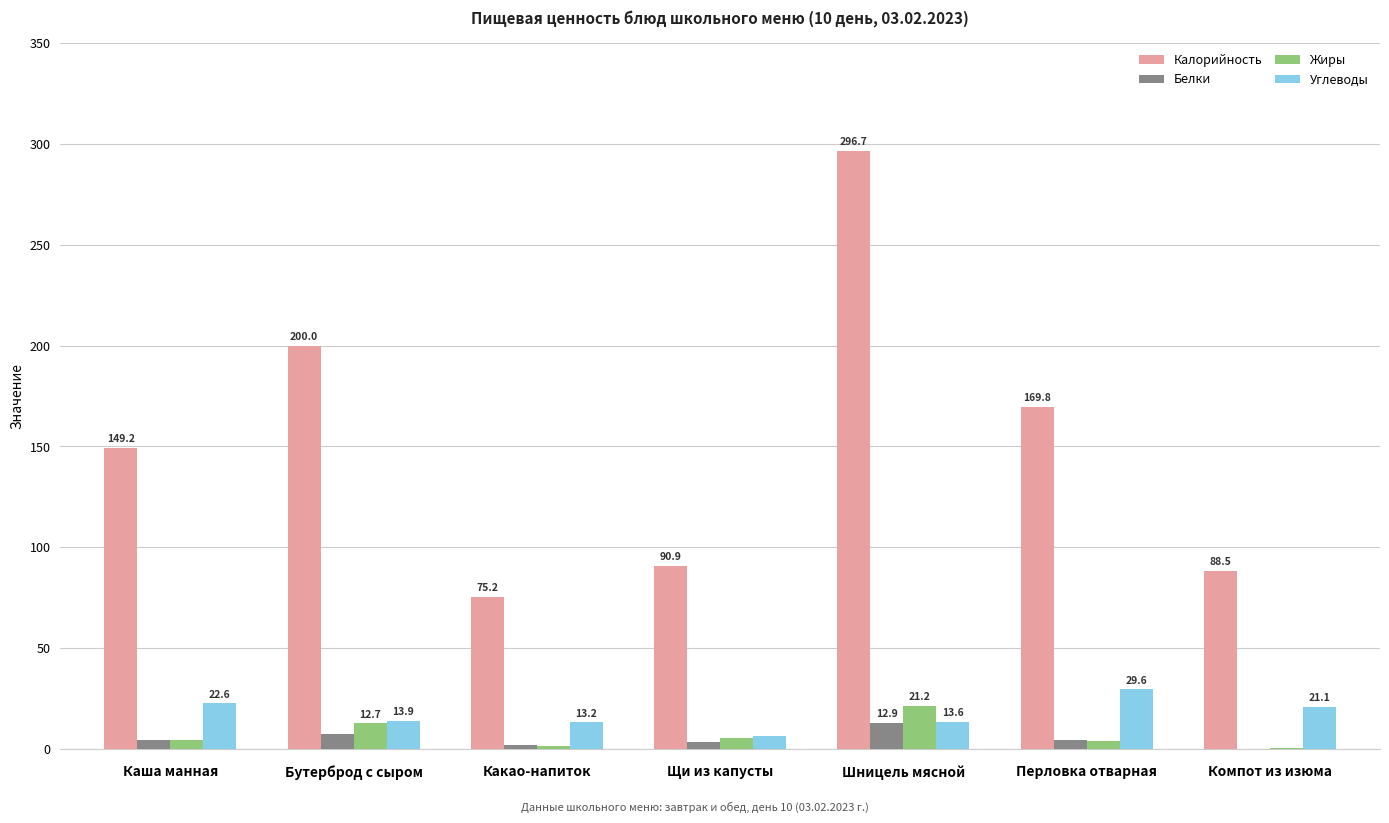

Is the value of Калорийность at Компот из изюма greater than the value of Углеводы at Щи из капусты?

Yes